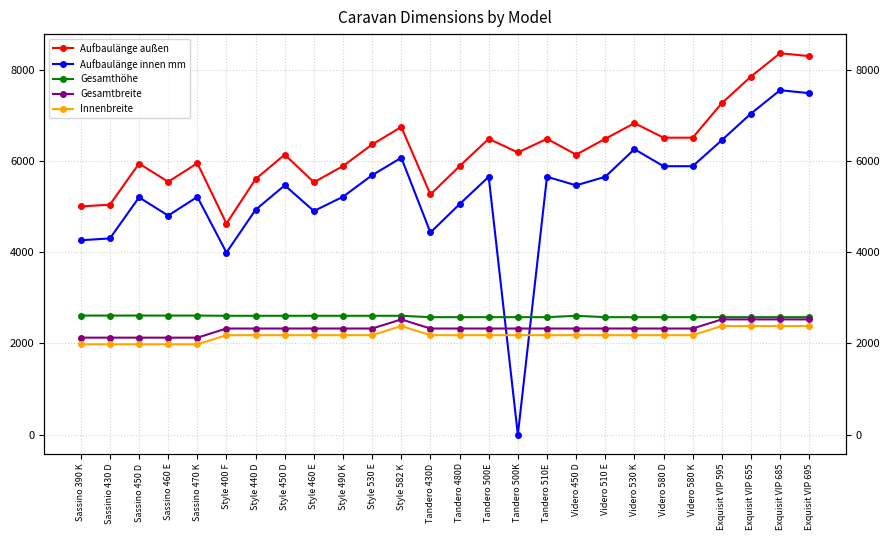

True or false: Innenbreite and Aufbaulänge außen cross at least once.

False